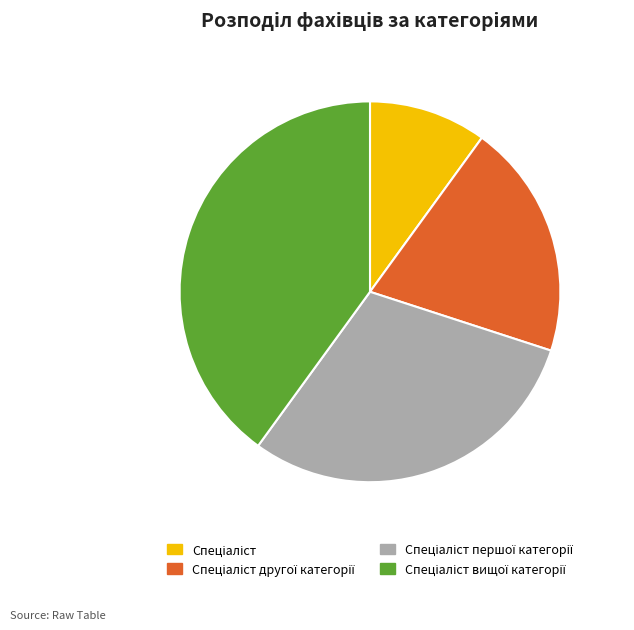

Does any single category account for the majority?

No